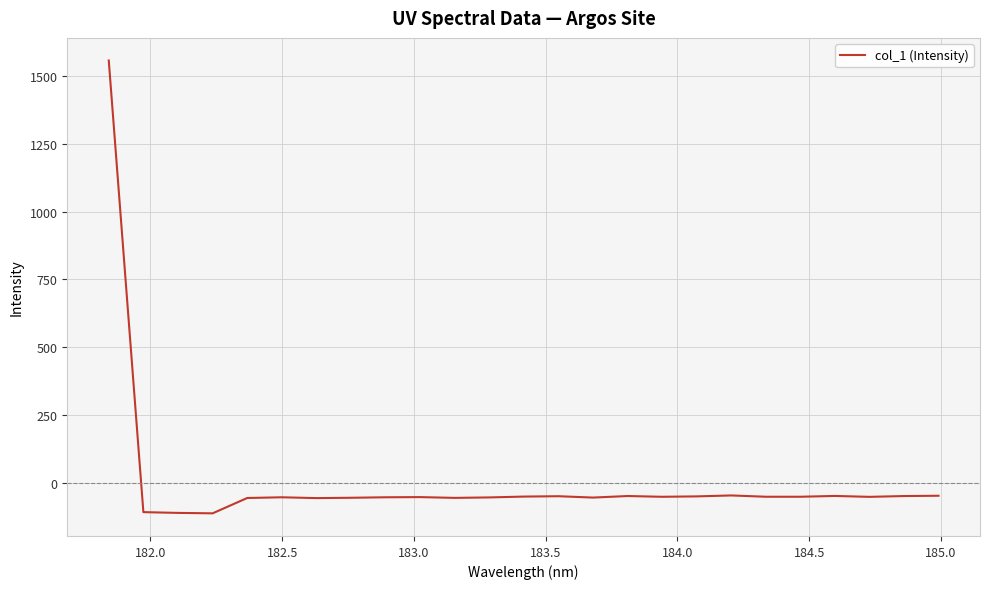

What is the maximum value shown in the chart?

1558.5